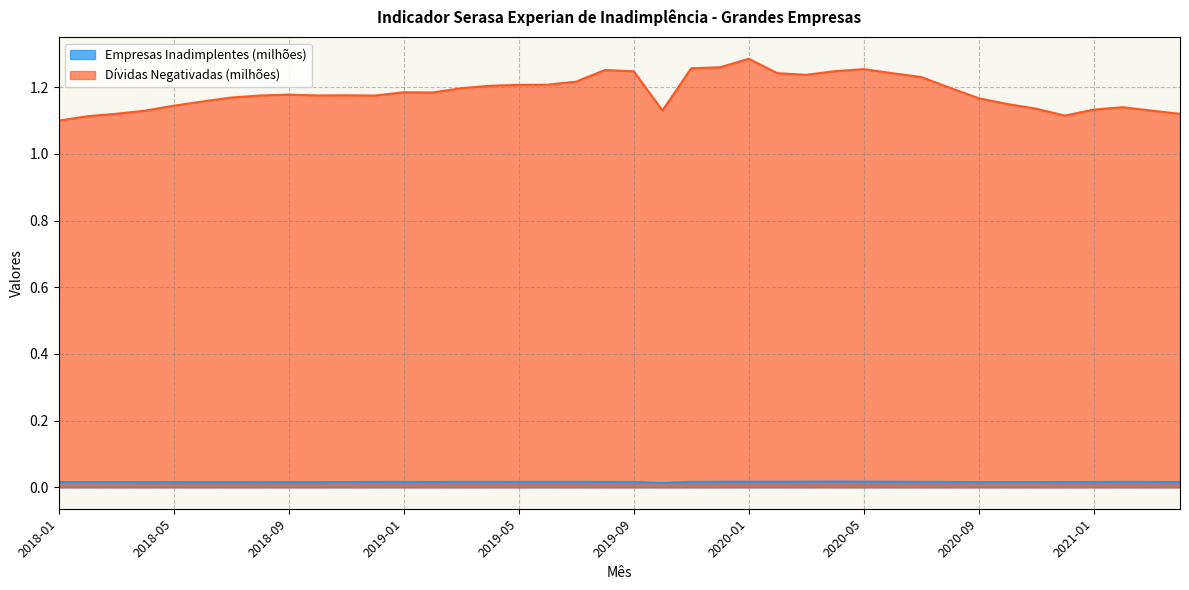

Is the value of Dívidas Negativadas (milhões) at 2018-01 greater than the value of Empresas Inadimplentes (milhões) at 2020-06?

Yes